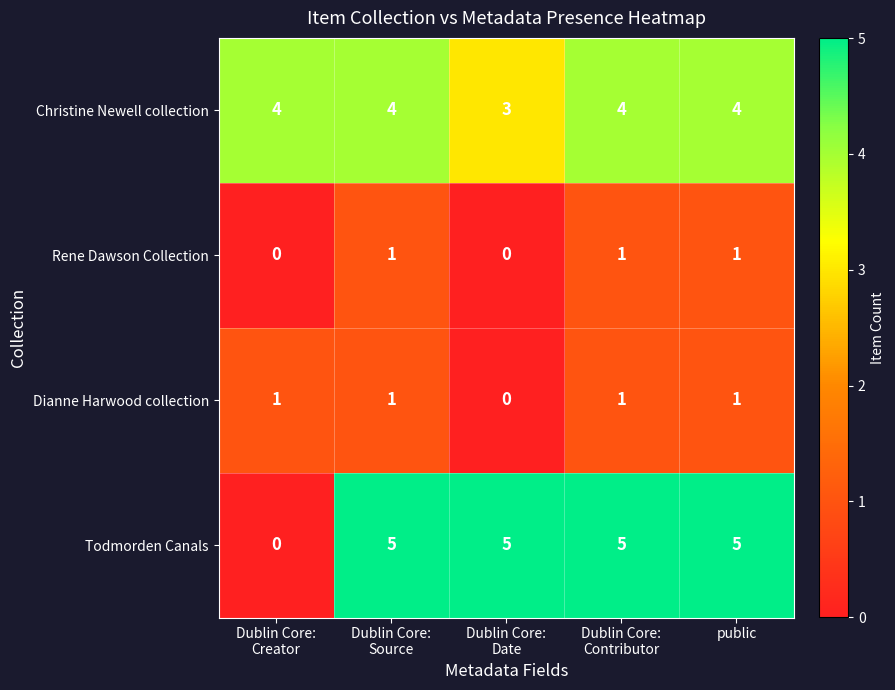

The Todmorden Canals series shows 3 at public. True or false?

False